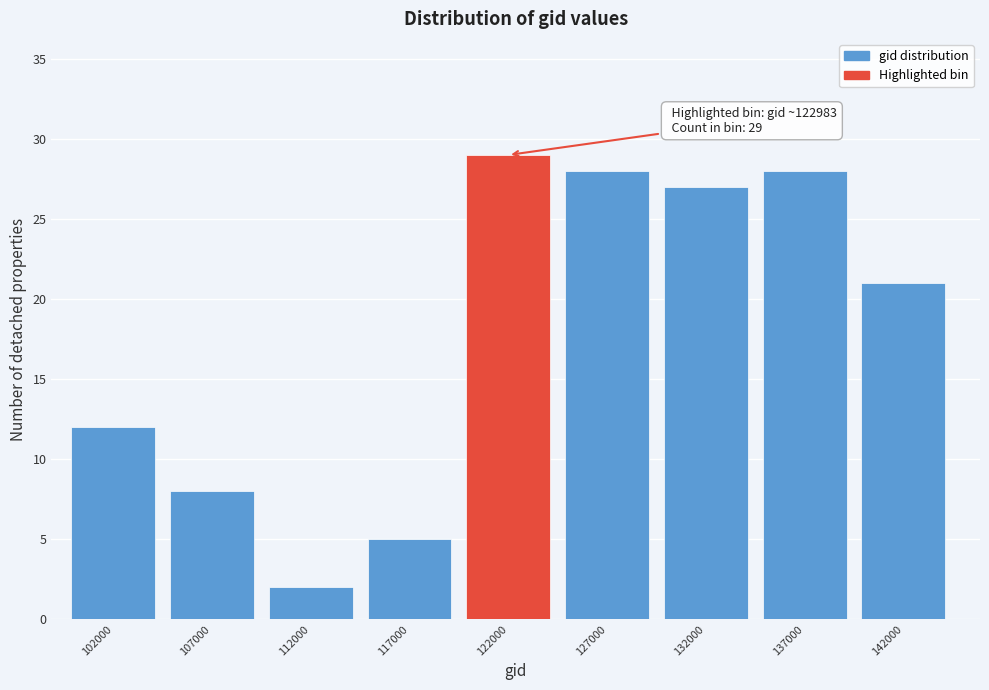

Reading left to right, extract all data points from this chart.

12	8	2	5	29	28	27	28	21